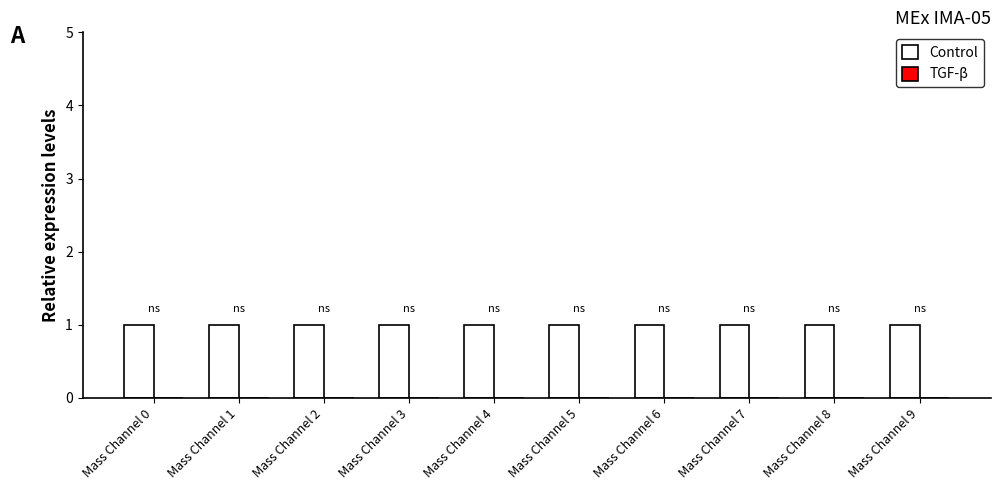

At which label does Control reach its peak?

Mass Channel 0